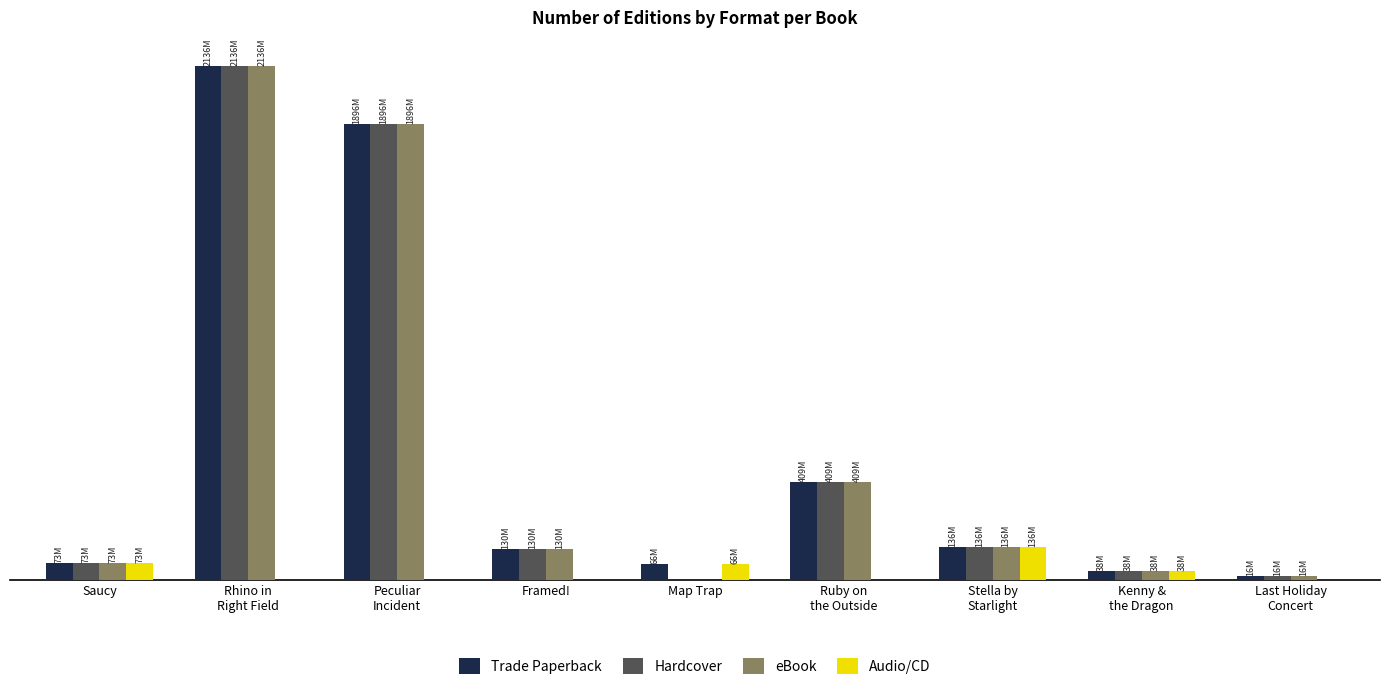

What are all the series names shown in the legend?

Trade Paperback, Hardcover, eBook, Audio/CD